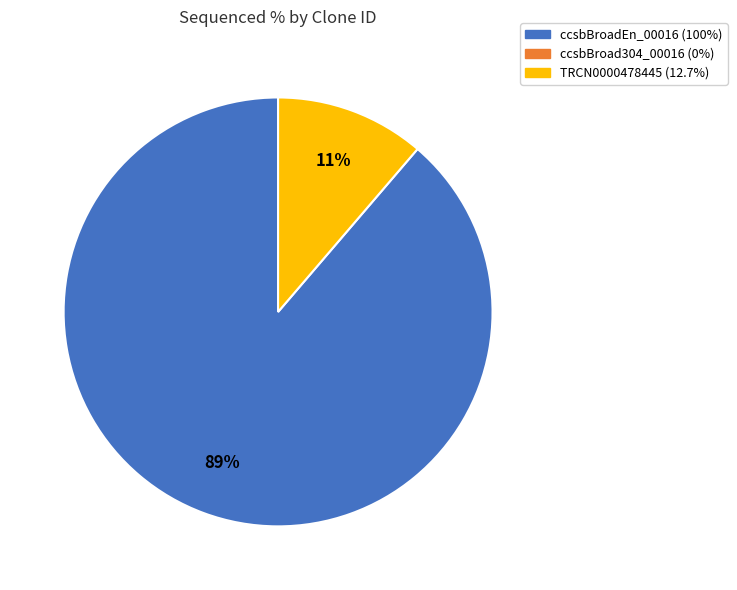

Is there a majority slice in this chart?

Yes